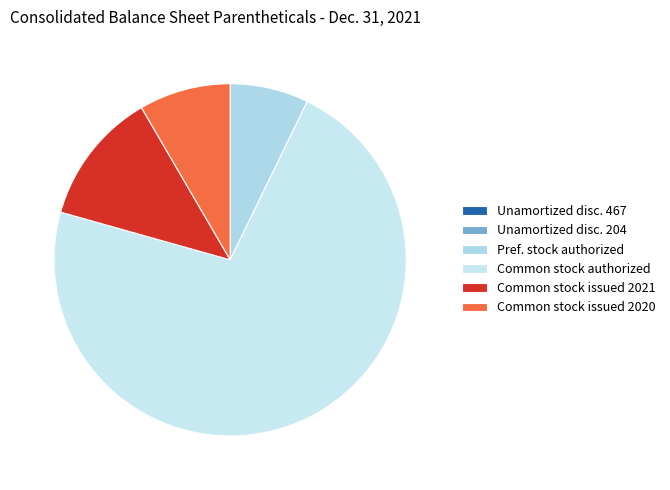

How many slices are in this pie chart?

6